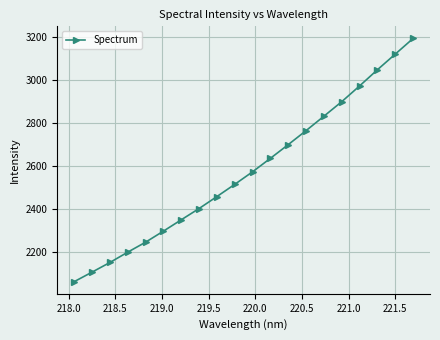

What is the value of the 5th point from the left?

2246.5